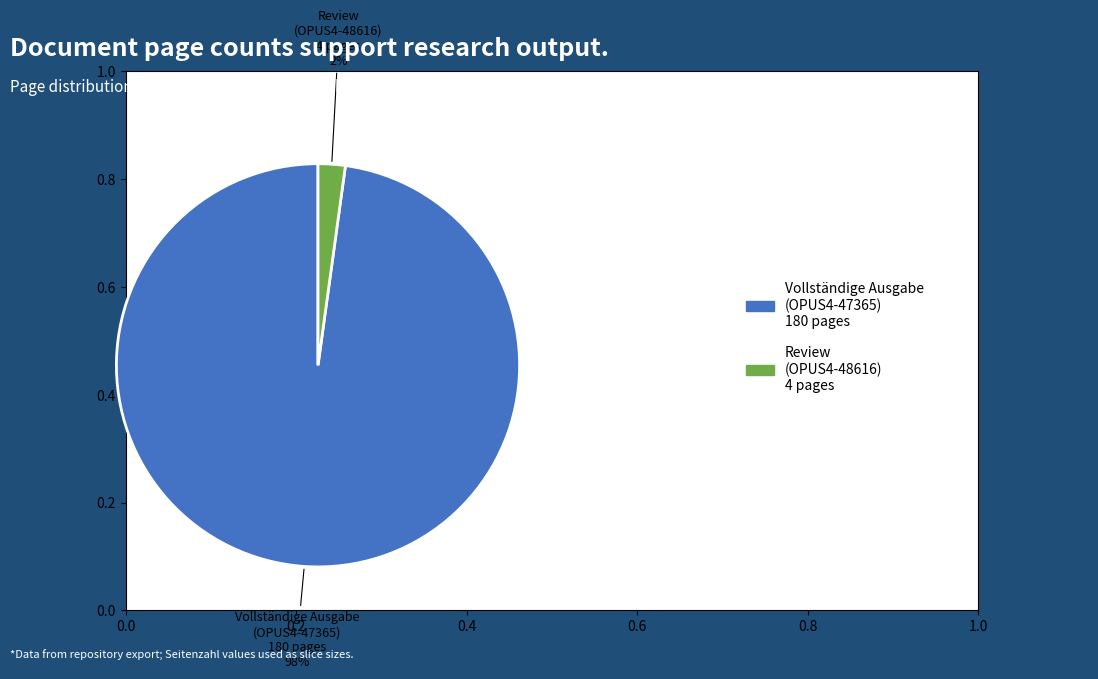

Which has a higher value, Vollständige Ausgabe (OPUS4-47365) or Review (OPUS4-48616)?

Vollständige Ausgabe (OPUS4-47365)